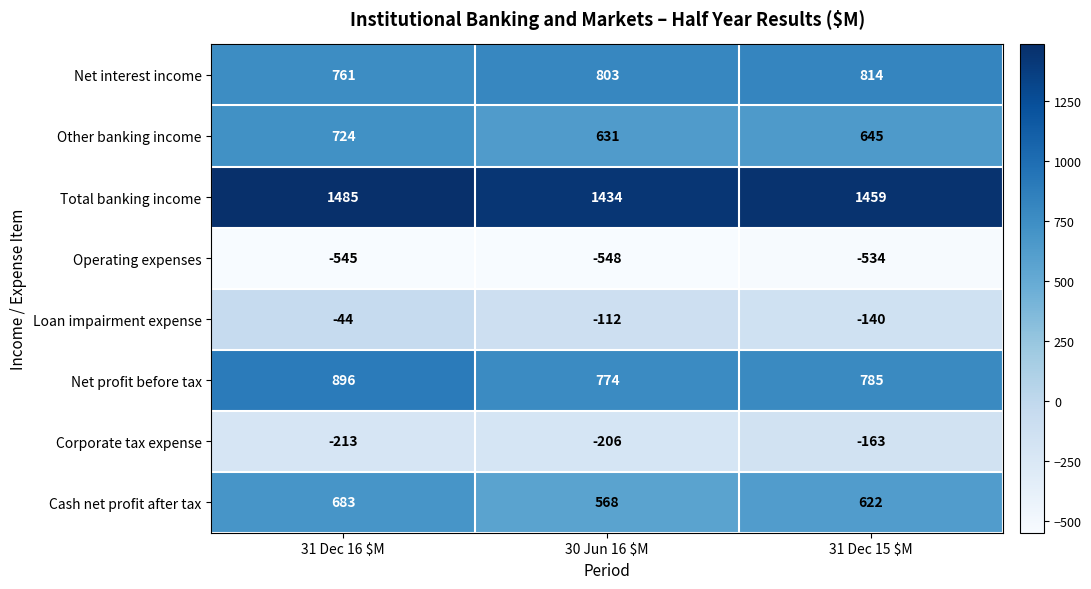

Is it true that Total banking income equals 1434 at 30 Jun 16 $M?

True